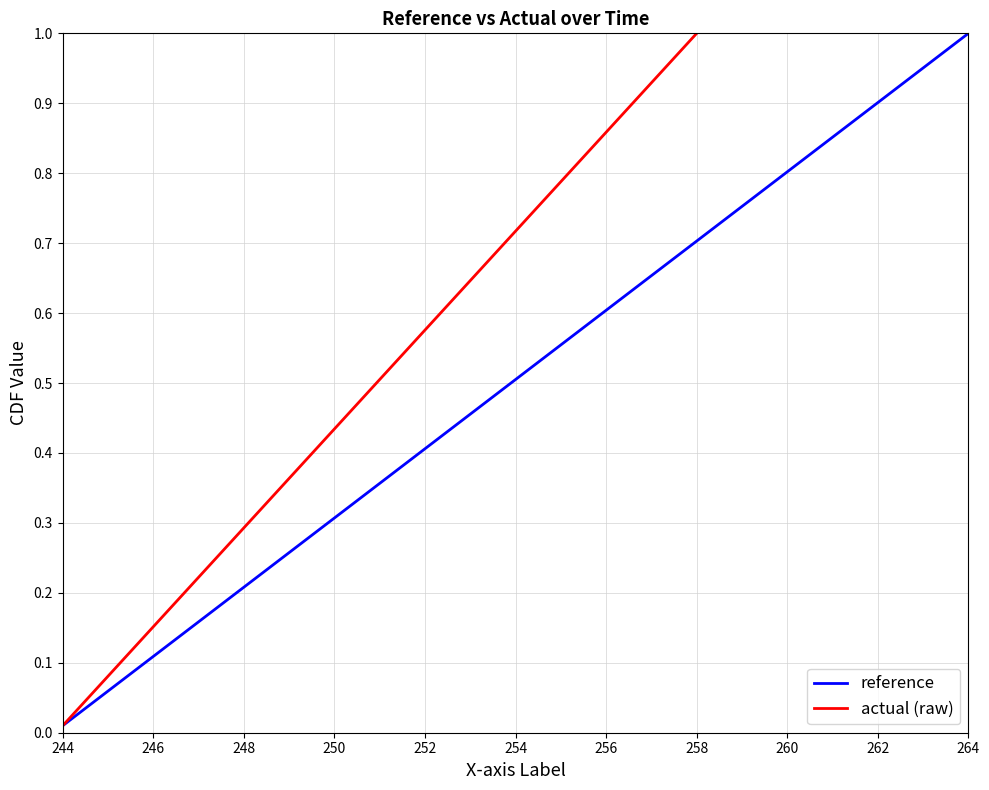

At which label is reference closest to 0?

244